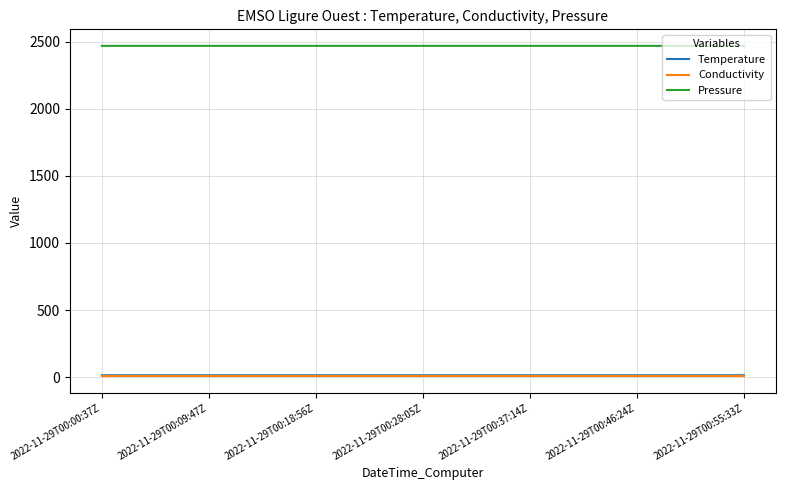

Which series has the largest range (max minus min)?

Pressure